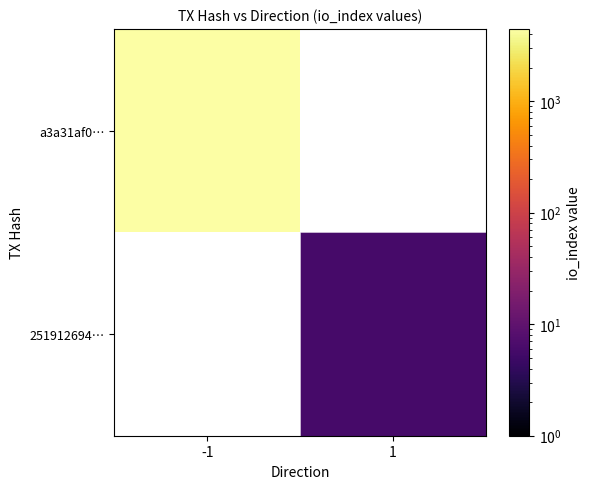

List the series in order of their overall mean, lowest first.

a3a31af0…, 251912694…